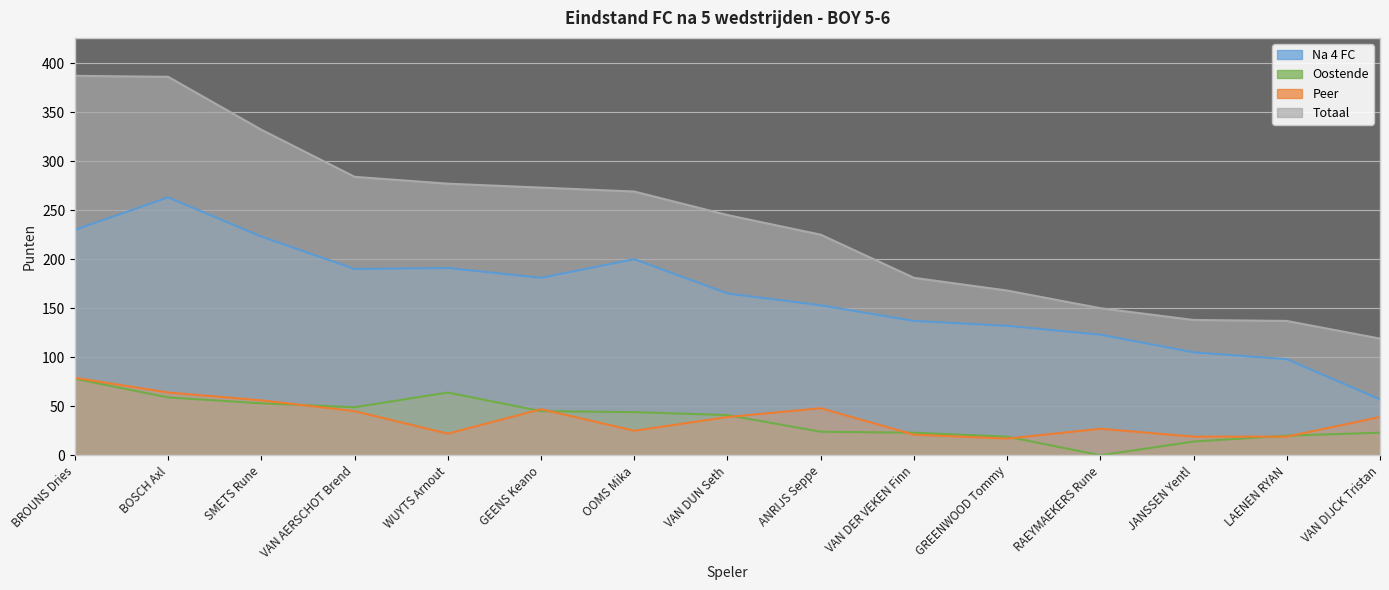

Between OOMS Mika and BROUNS Dries, which is larger?

BROUNS Dries